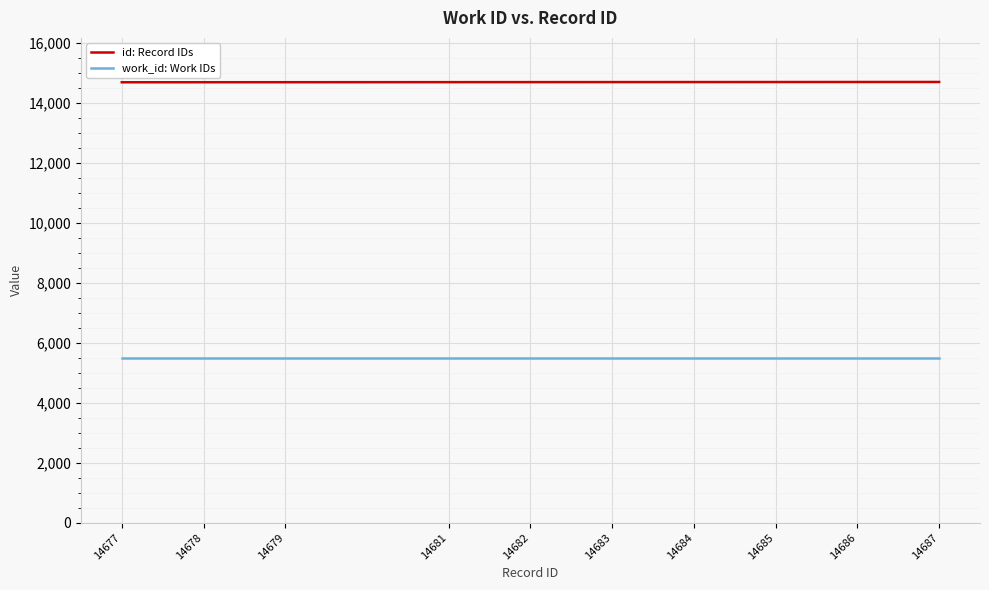

True or false: work_id: Work IDs has a value of 1207 at 14679.

False